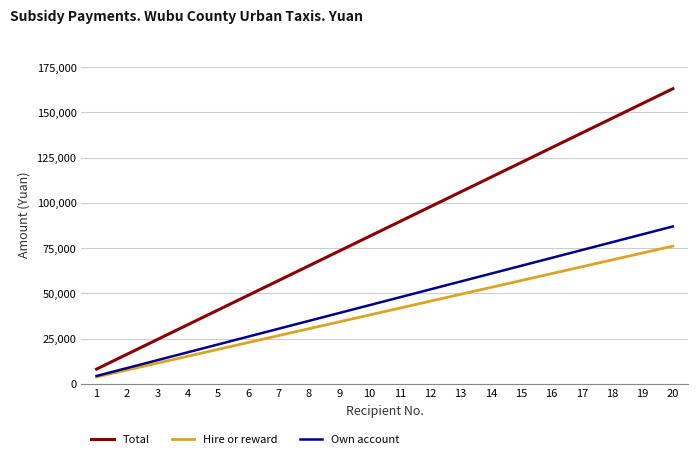

What is the average value of the Total series?

85575.0